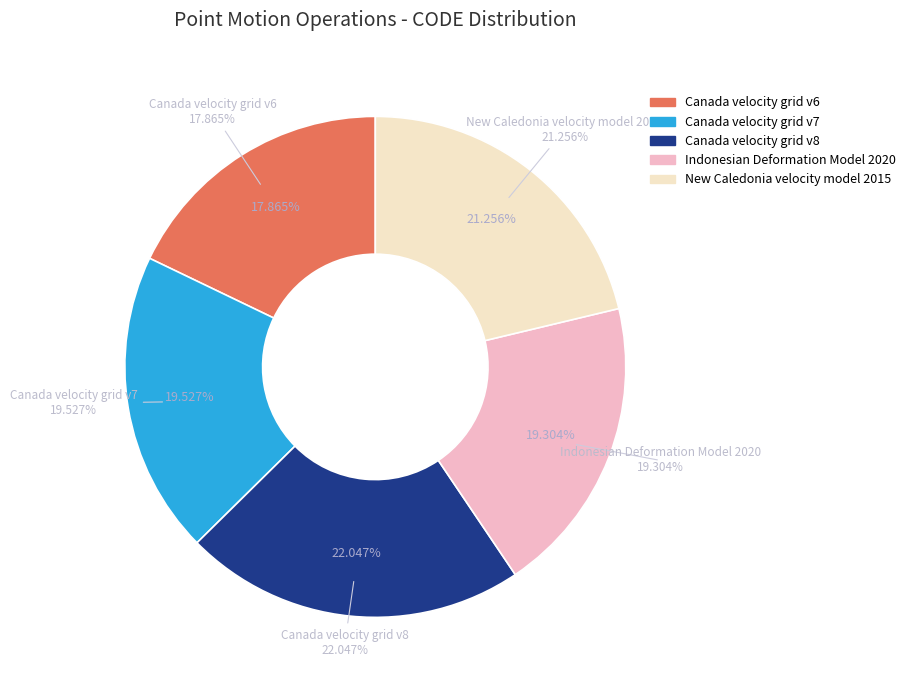

Which category has the smallest portion of the pie?

Canada velocity grid v6